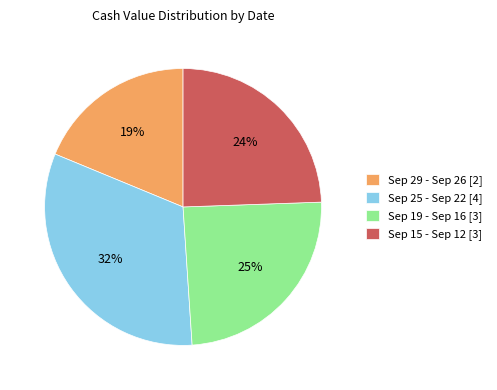

The Sep 15 - Sep 12 [3] slice represents 35% of the pie. True or false?

False